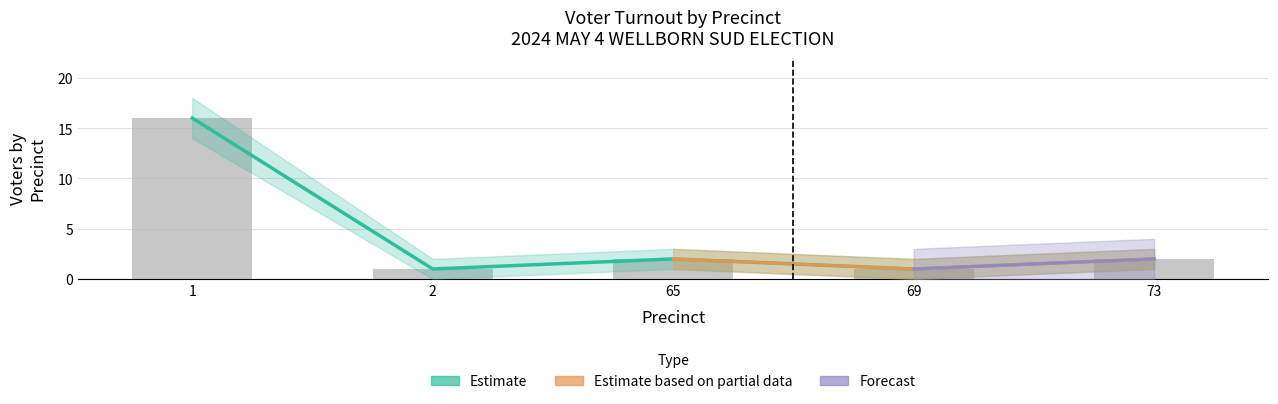

True or false: the data shows 0 at 65.

False